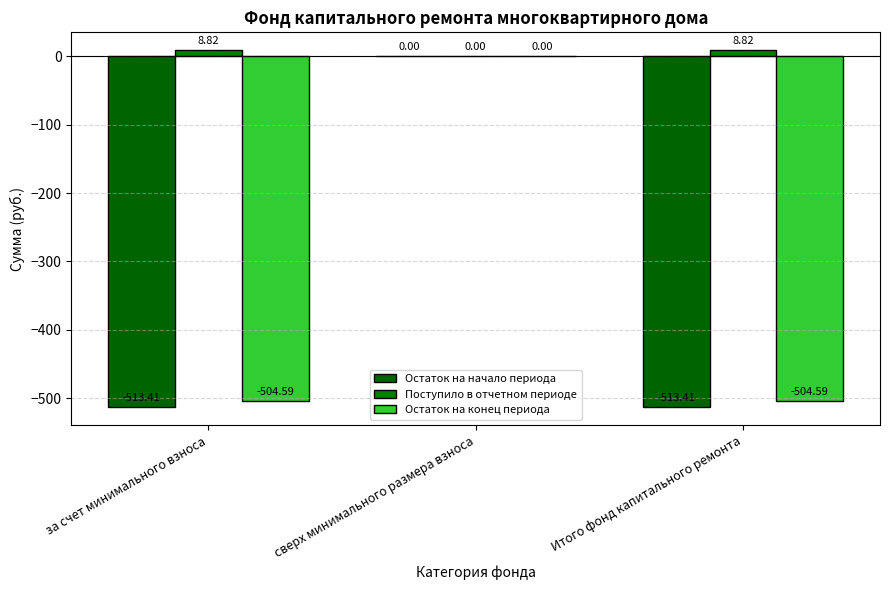

How many positive values does the Поступило в отчетном периоде series have?

2